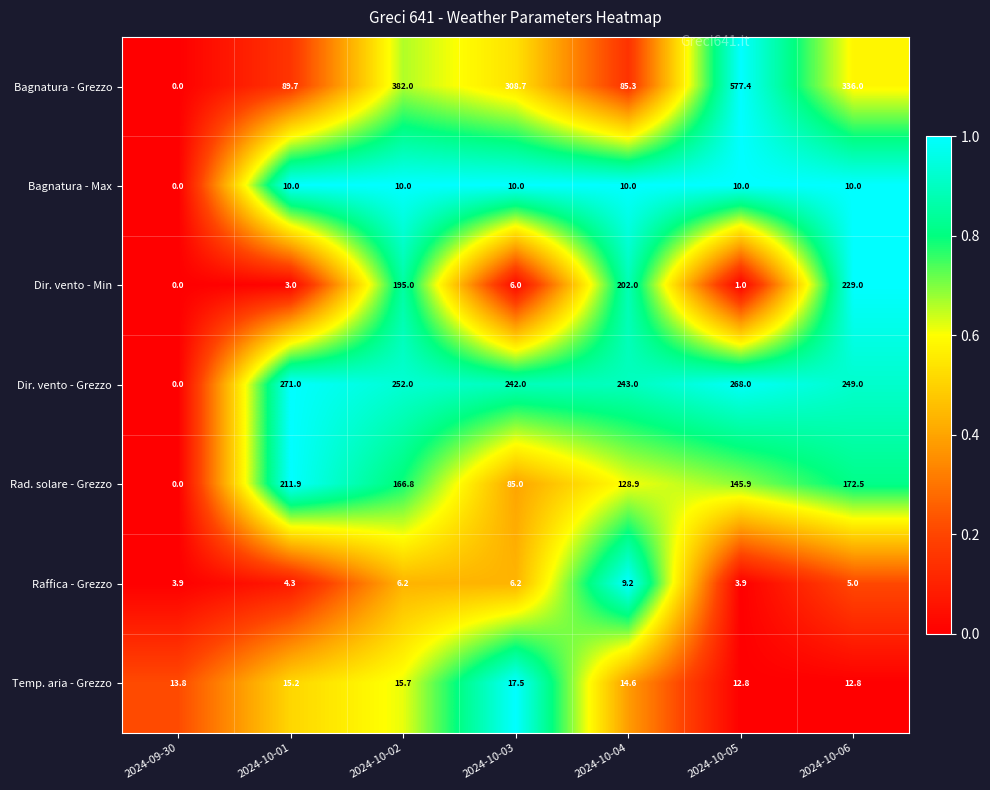

Read the Dir. vento - Grezzo value at 2024-10-06.

249.0